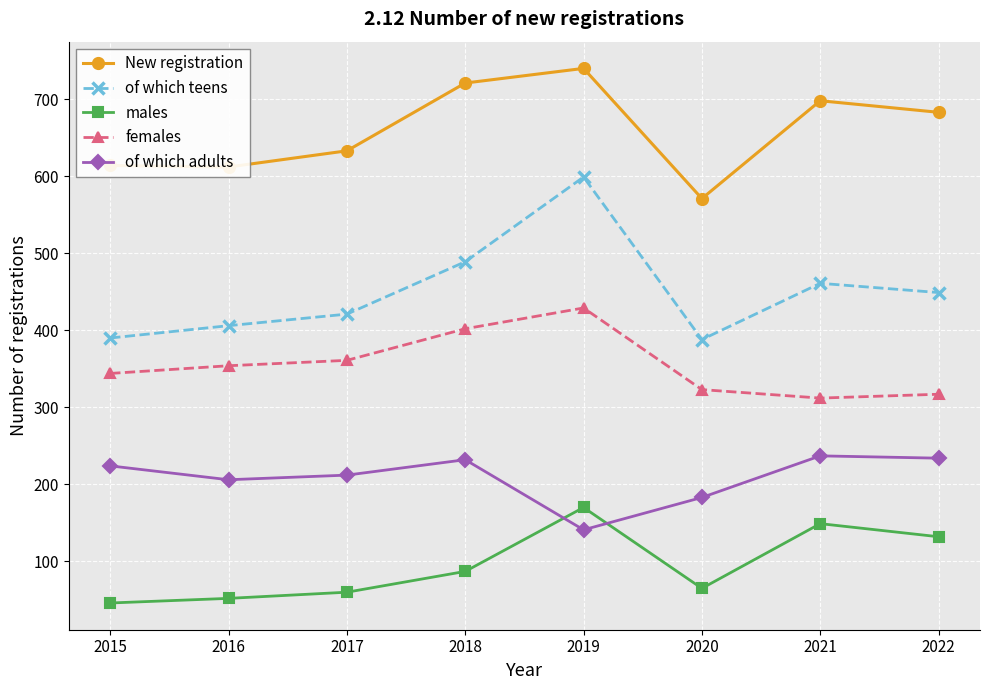

Which category has the lowest value in the New registration series?

2020